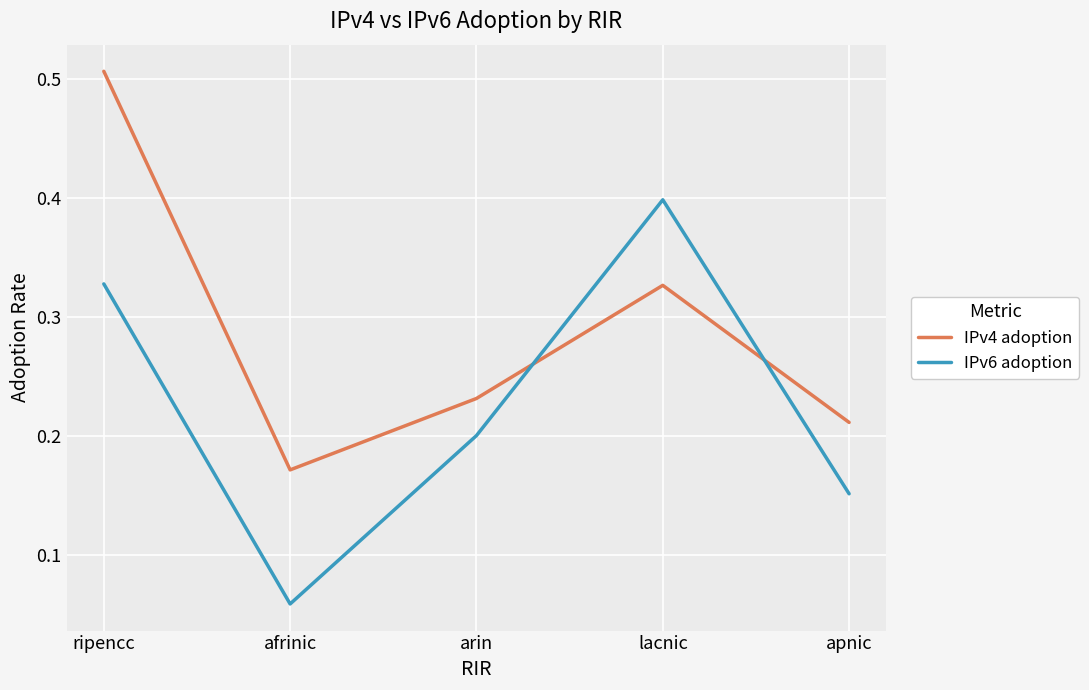

Which series has the largest total across all categories?

IPv4 adoption